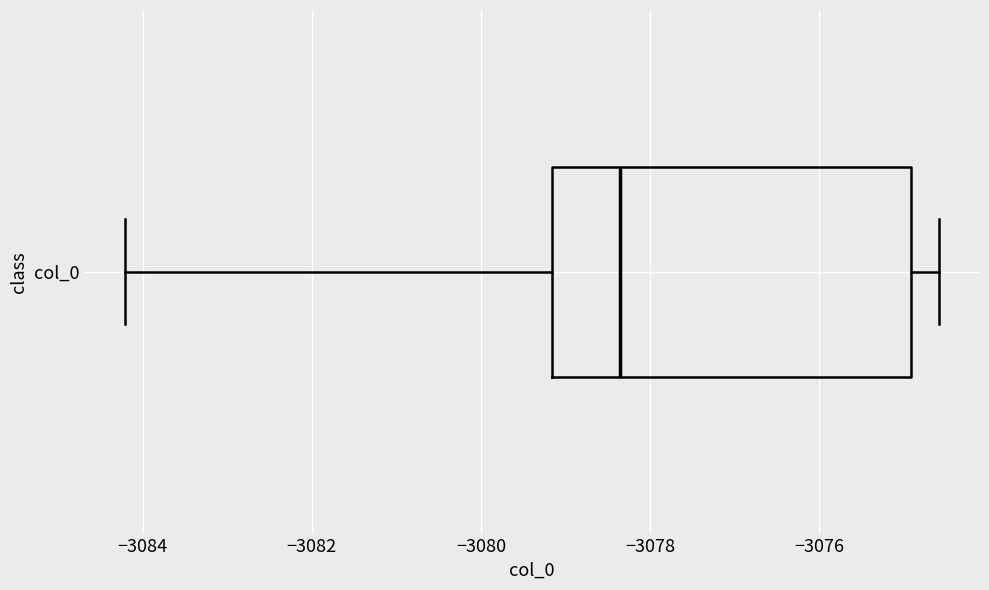

Where does the median line of the box for col_0 sit on the x-axis? The values are not printed on the chart, so give them approximately, as read against the axis.

-3078.4